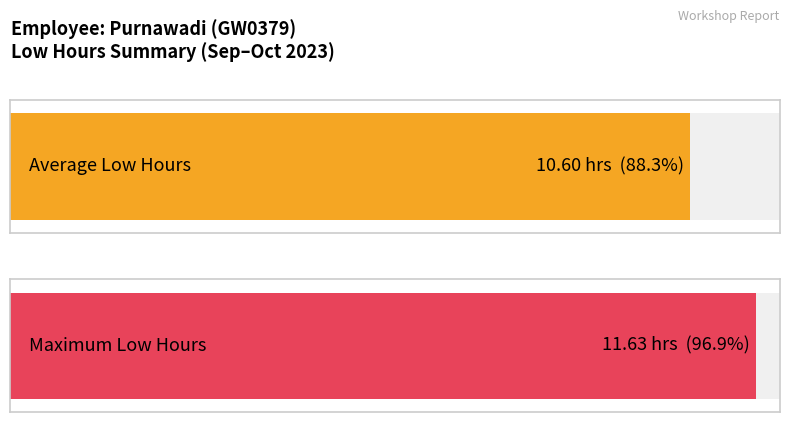

Between 2 and 17, which is larger?

17